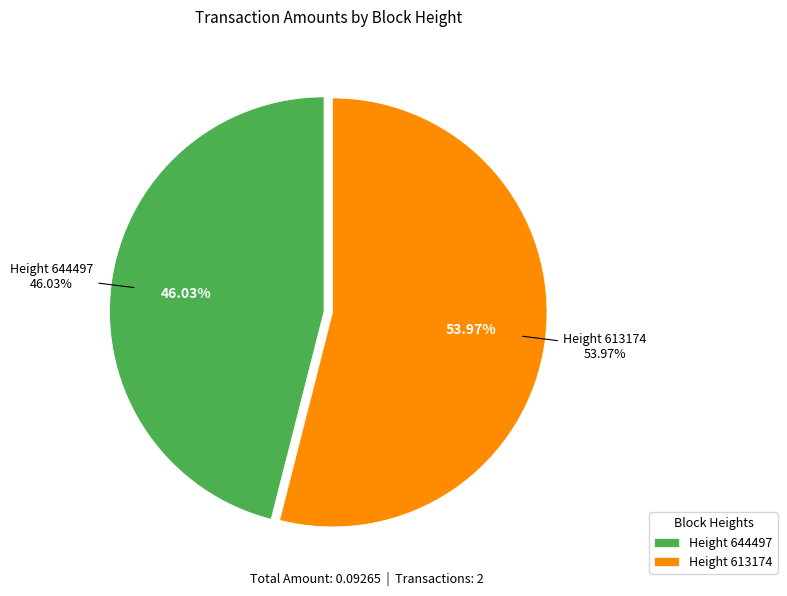

What percentage do 613174 and 644497 together represent?

100.0%